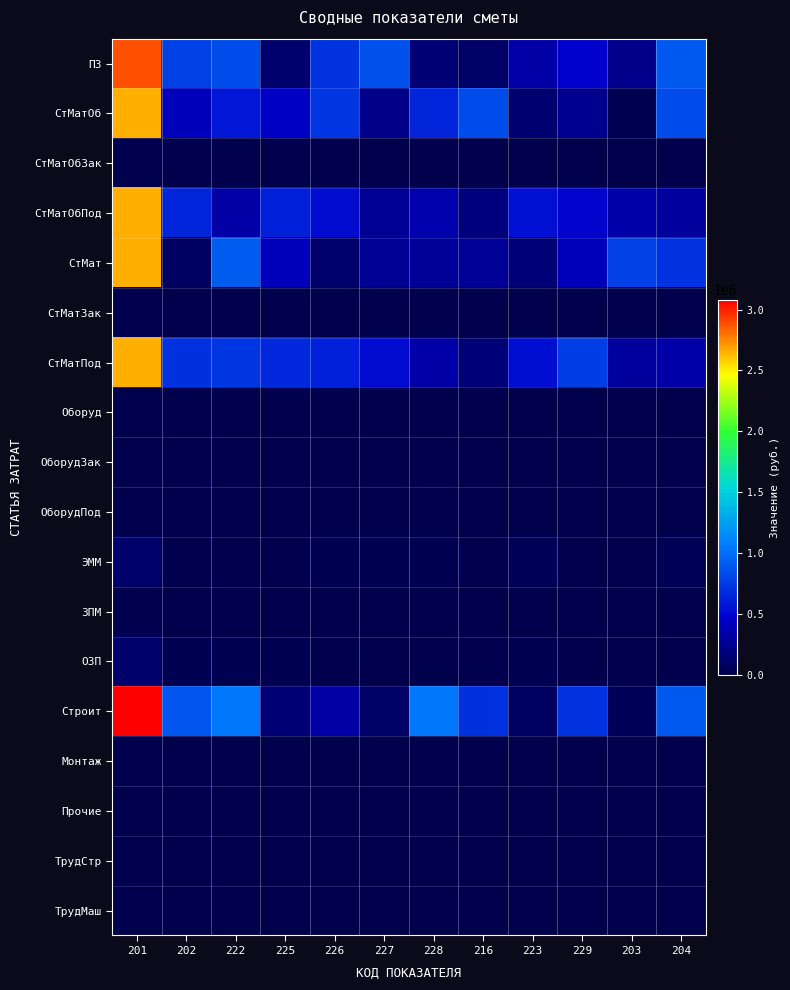

Count the number of data series in this chart.

18